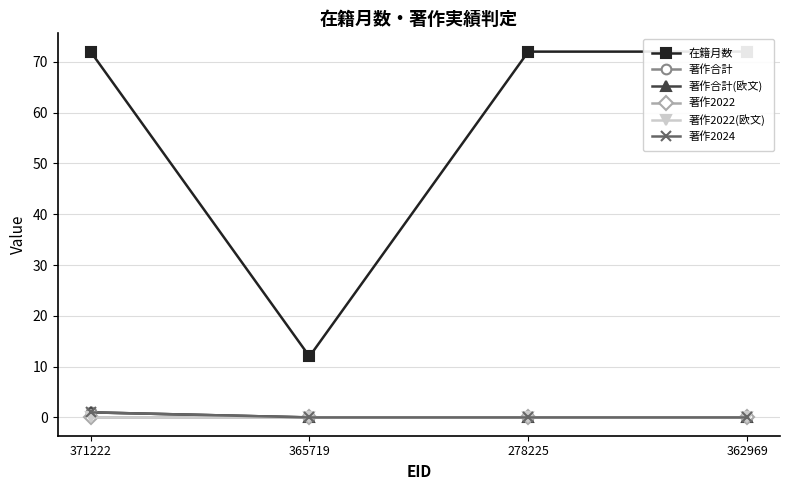

True or false: 在籍月数 has a value of 128 at 371222.

False